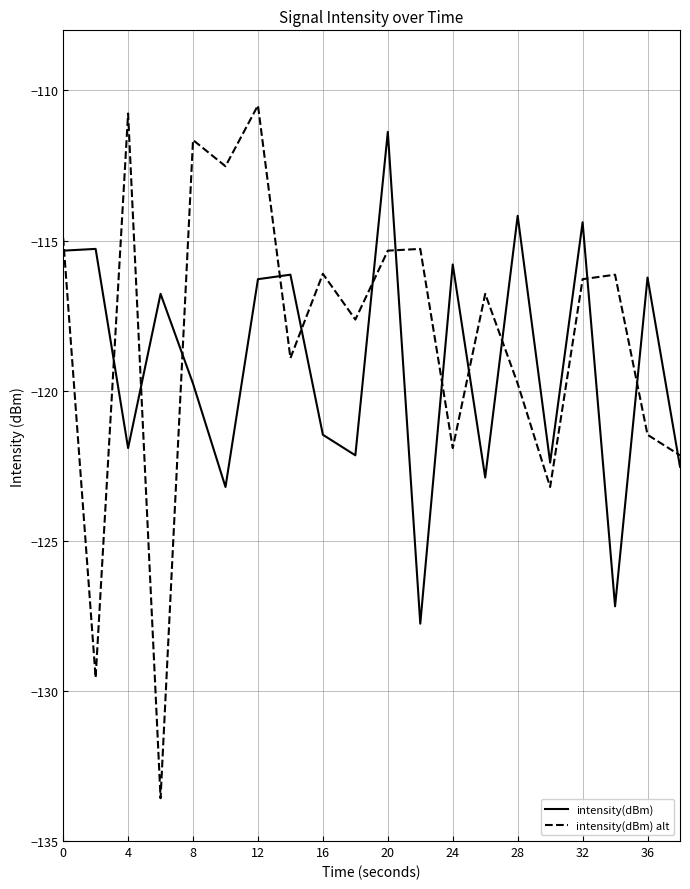

What is the minimum value shown in the chart?

-133.6